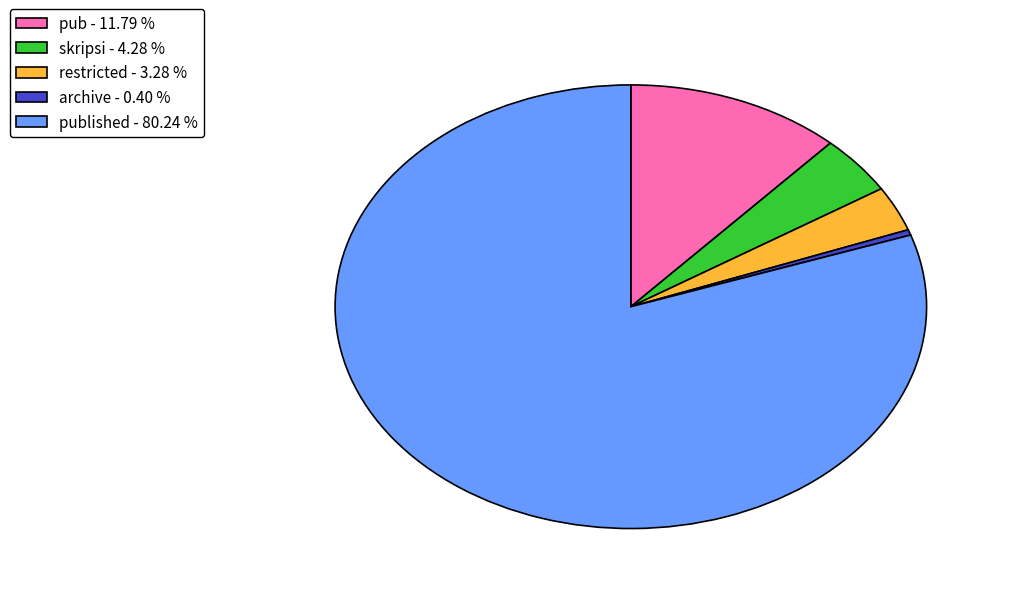

Which slice is the smallest?

archive - 0.40 %